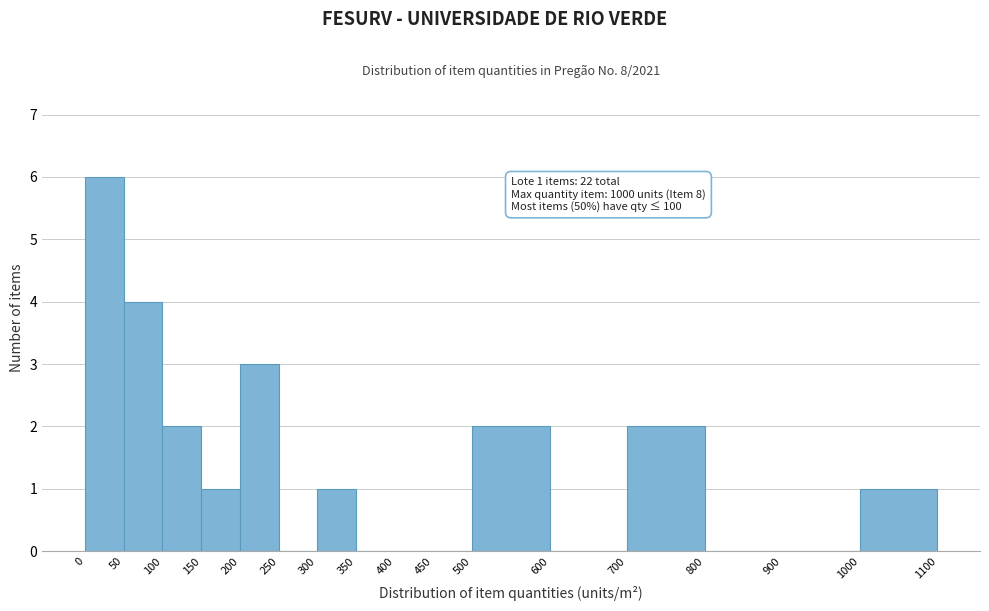

Over which range of the x-axis is the bar tallest?

0 to 50